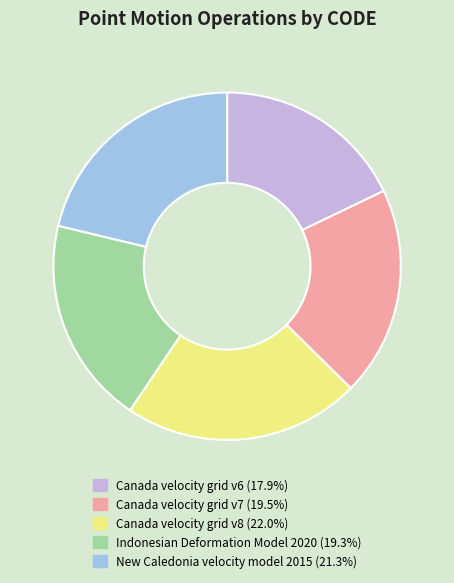

What is the largest slice in the pie chart?

Canada velocity grid v8